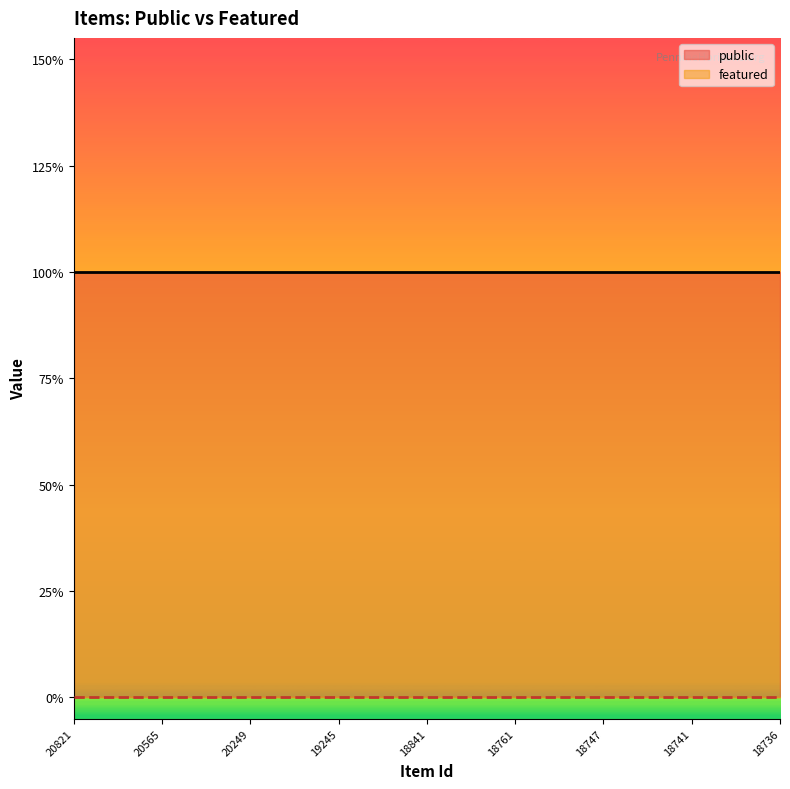

Is it true that public equals 1 at 20256?

True